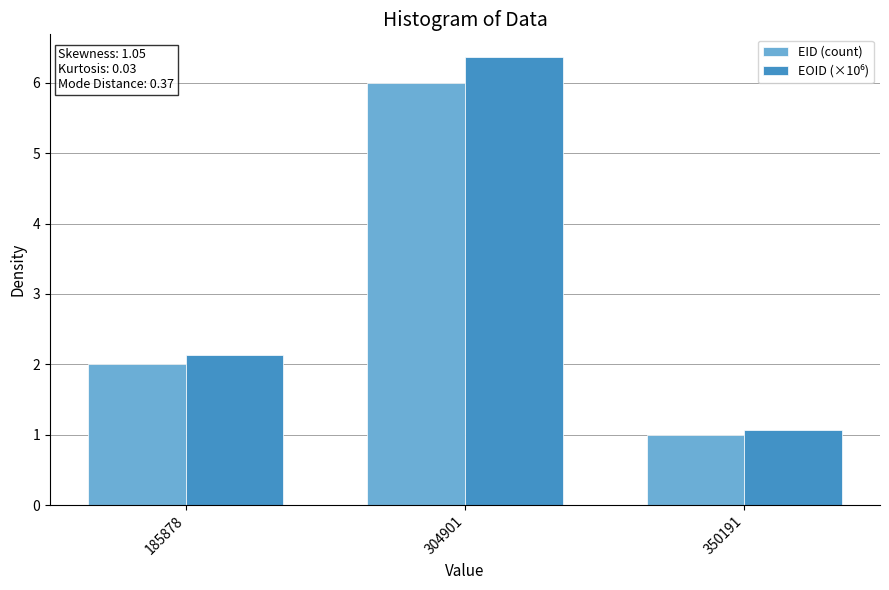

What is the lowest value of the EID (count) series?

1.0